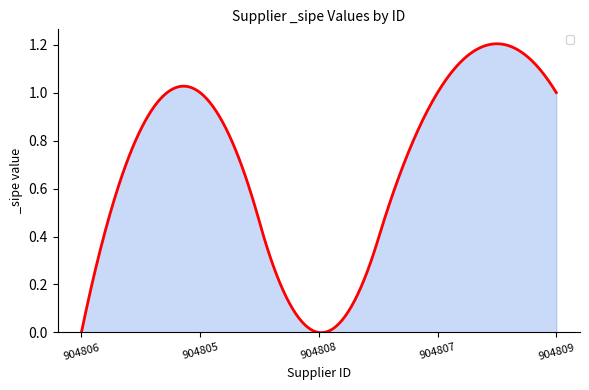

How many lines are shown in the chart?

1